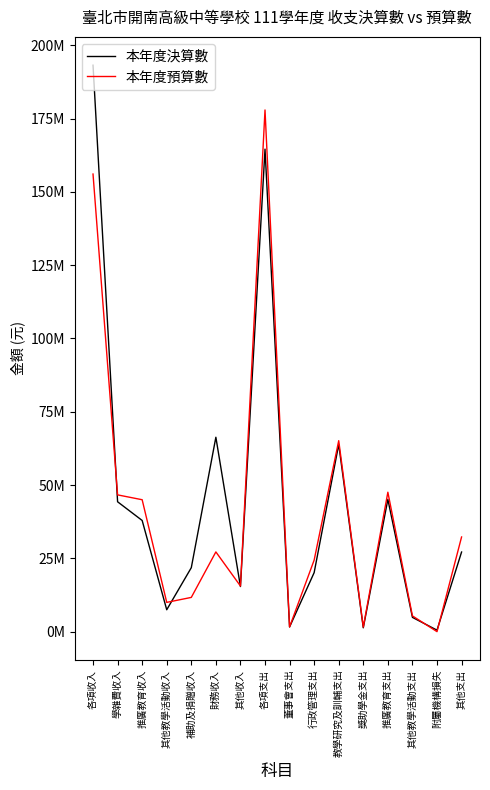

Is the value of 本年度決算數 at 各項支出 greater than the value of 本年度預算數 at 獎助學金支出?

Yes